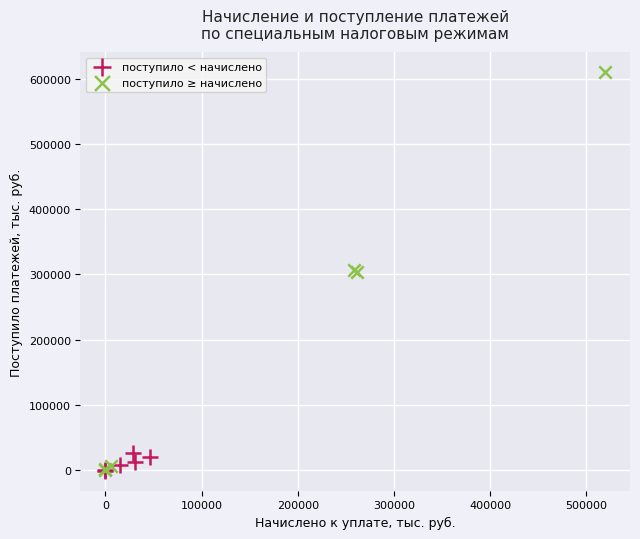

Which series has the largest Y range (max minus min)?

поступило ≥ начислено